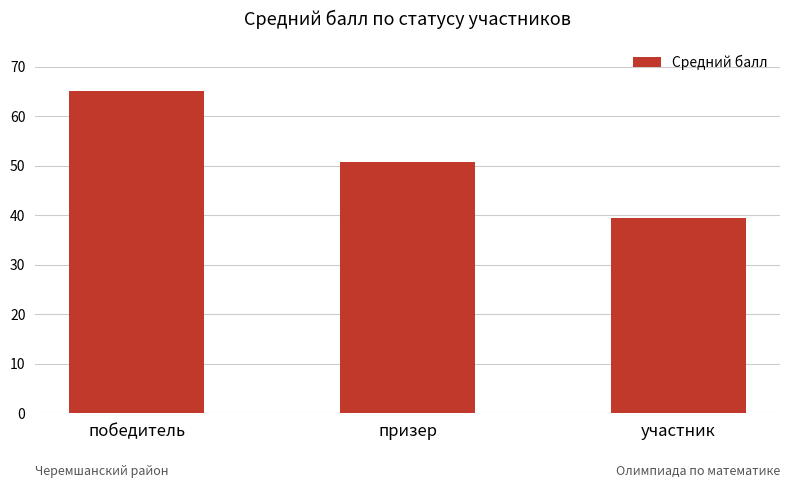

The value at участник is 23.9. True or false?

False